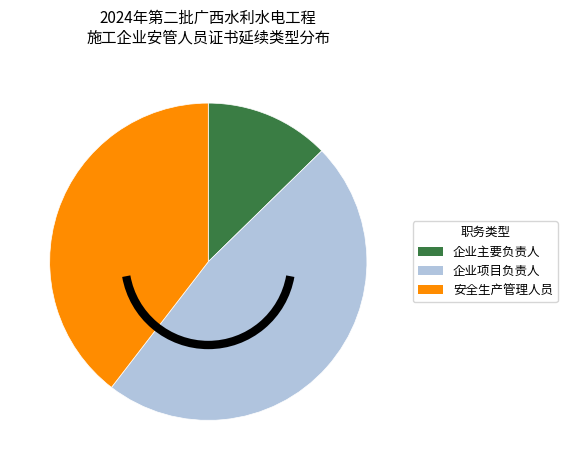

Which category has the smallest portion of the pie?

企业主要负责人